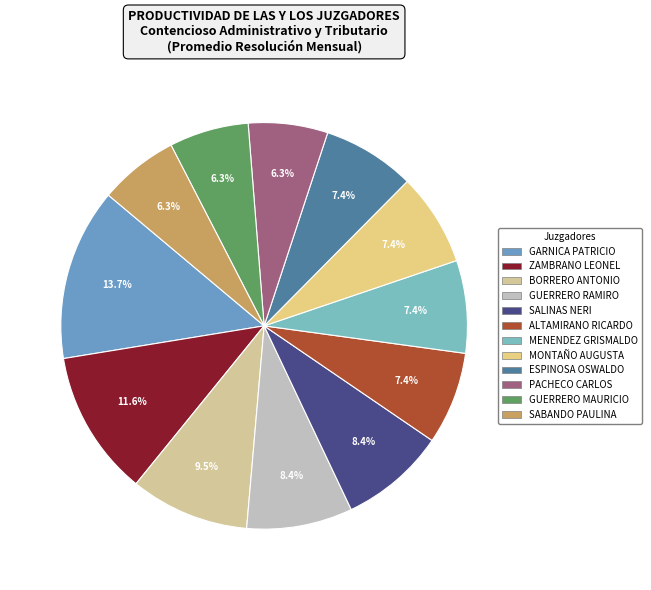

How many slices are in this pie chart?

12